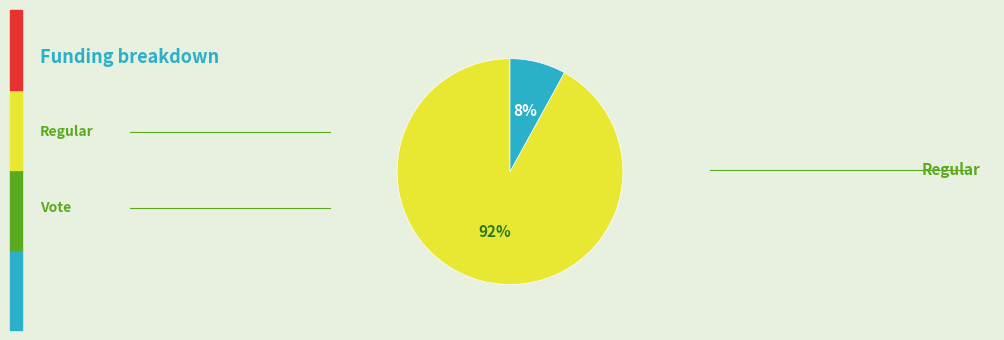

To the nearest percent, what is the average slice percentage?

50%